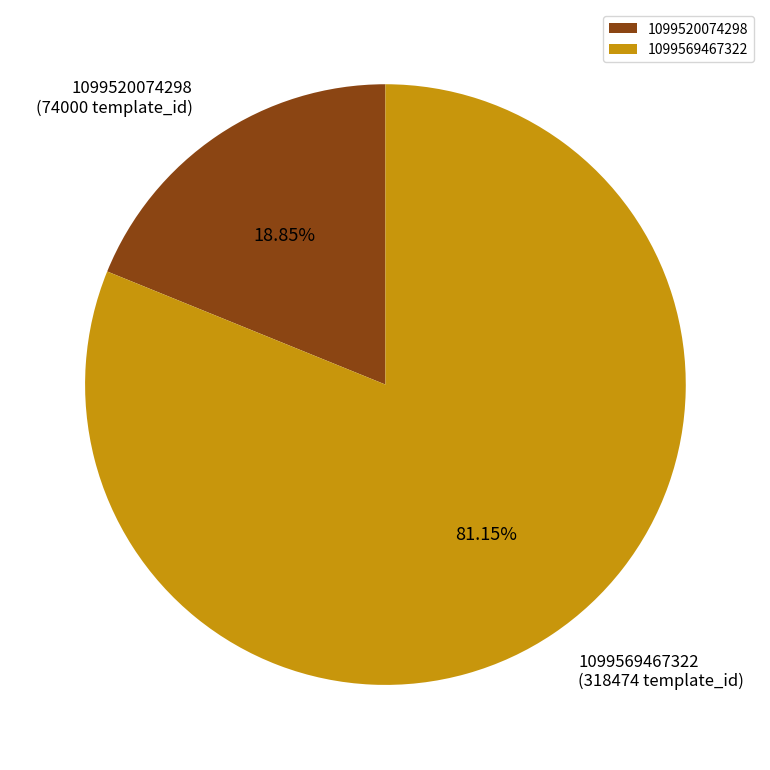

To the nearest percent, what is the average slice percentage?

50%